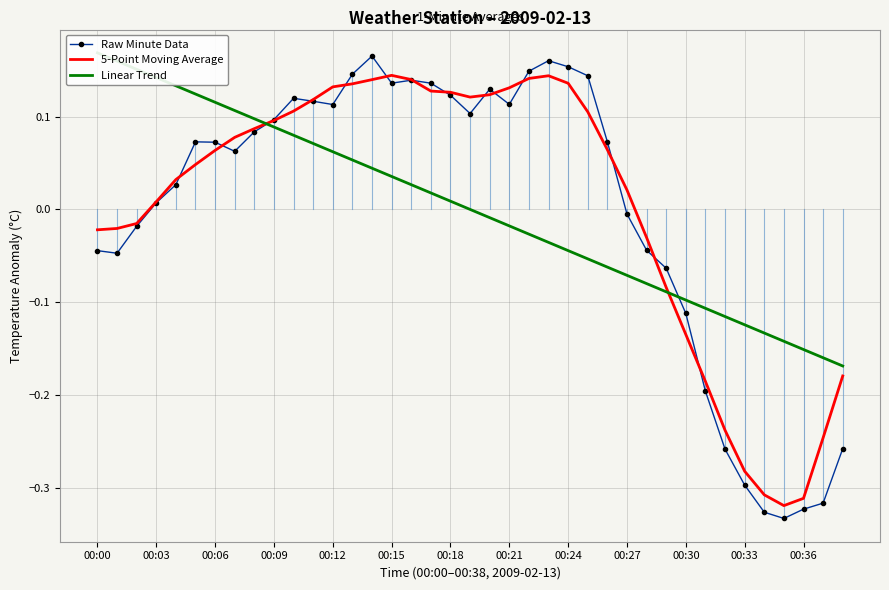

The Raw Minute Data series shows -0.1 at 00:00. True or false?

False